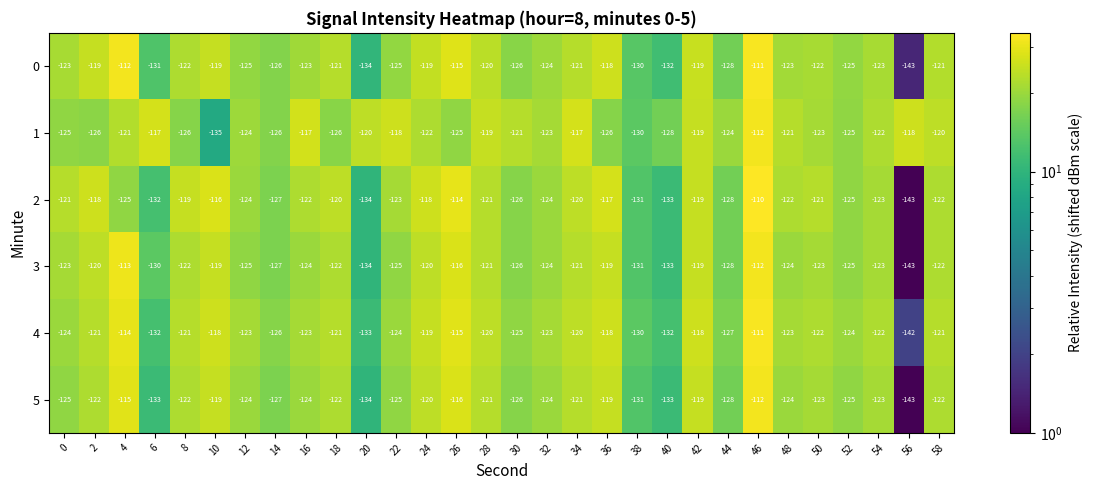

What is the difference between the highest and lowest values at 48?

3